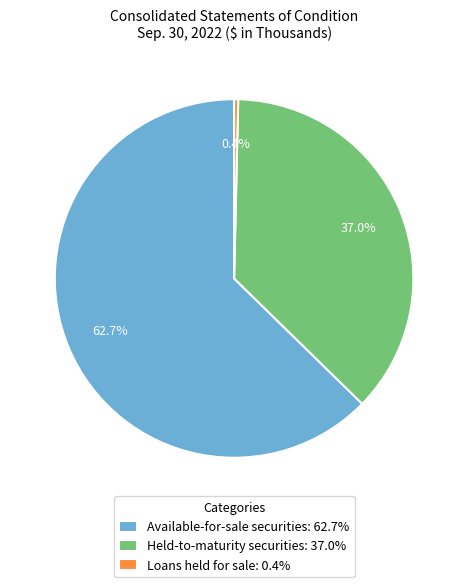

What percentage is the Held-to-maturity securities slice, to the nearest percent?

37%